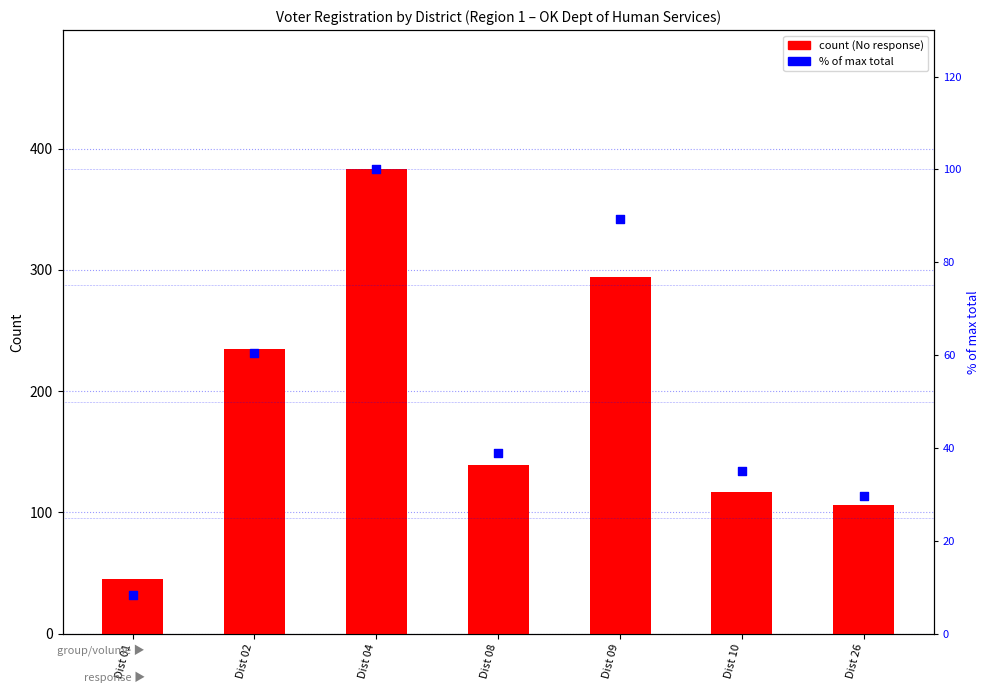

Which series reaches the maximum Y coordinate?

No